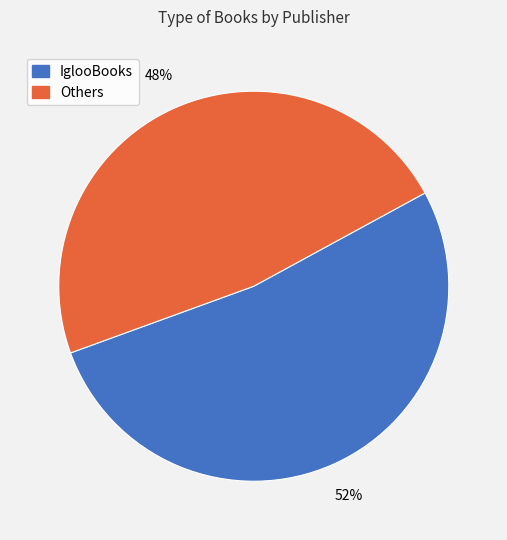

Is there any slice that represents more than half of the pie?

Yes